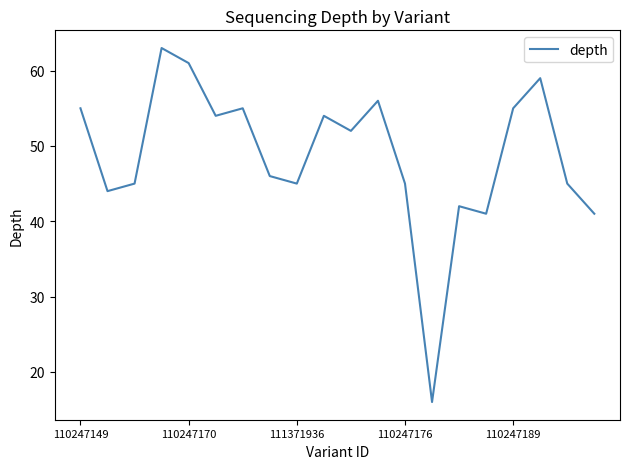

What is the difference between the maximum and minimum values?

47